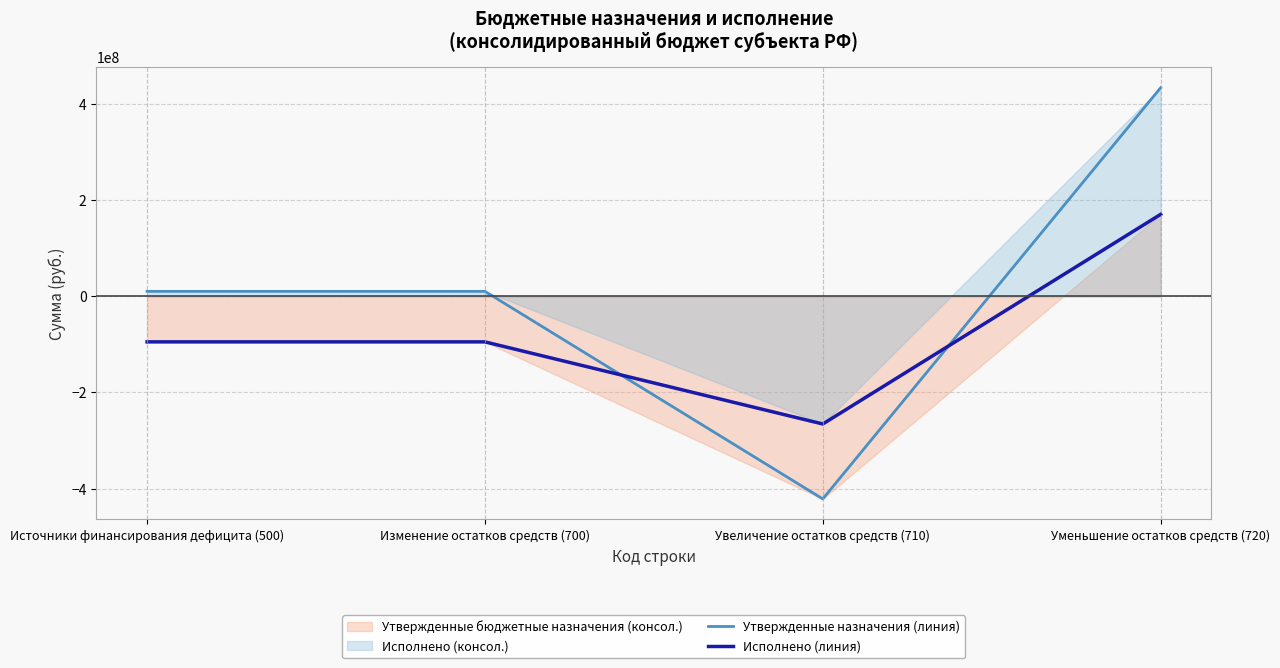

True or false: Исполнено (линия) has a value of -94616036.5 at Изменение остатков средств (700).

True